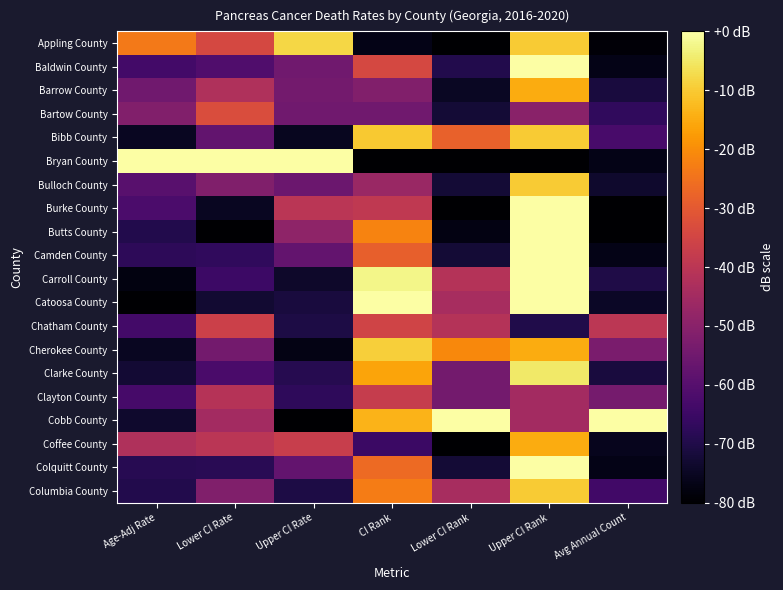

Reading right to left, transcribe all the data shown in this chart.

Appling County: Avg Annual Count=-78.9	Upper CI Rank=-10.0	Lower CI Rank=-80.0	CI Rank=-76.6	Upper CI Rate=-8.1	Lower CI Rate=-34.1	Age-Adj Rate=-23.7
Baldwin County: Avg Annual Count=-76.8	Upper CI Rank=0.0	Lower CI Rank=-69.7	CI Rank=-34.3	Upper CI Rate=-54.8	Lower CI Rate=-61.2	Age-Adj Rate=-63.7
Barrow County: Avg Annual Count=-71.4	Upper CI Rank=-15.0	Lower CI Rank=-74.8	CI Rank=-51.4	Upper CI Rate=-54.3	Lower CI Rate=-42.4	Age-Adj Rate=-54.7
Bartow County: Avg Annual Count=-67.0	Upper CI Rank=-50.0	Lower CI Rank=-72.3	CI Rank=-54.9	Upper CI Rate=-54.8	Lower CI Rate=-32.9	Age-Adj Rate=-51.4
Bibb County: Avg Annual Count=-62.7	Upper CI Rank=-10.0	Lower CI Rank=-28.4	CI Rank=-10.3	Upper CI Rate=-75.5	Lower CI Rate=-57.6	Age-Adj Rate=-75.1
Bryan County: Avg Annual Count=-76.8	Upper CI Rank=-80.0	Lower CI Rank=-80.0	CI Rank=-80.0	Upper CI Rate=0.0	Lower CI Rate=0.0	Age-Adj Rate=0.0
Bulloch County: Avg Annual Count=-73.5	Upper CI Rank=-10.0	Lower CI Rank=-72.3	CI Rank=-46.9	Upper CI Rate=-55.8	Lower CI Rate=-51.8	Age-Adj Rate=-59.6
Burke County: Avg Annual Count=-80.0	Upper CI Rank=0.0	Lower CI Rank=-80.0	CI Rank=-38.9	Upper CI Rate=-40.3	Lower CI Rate=-75.3	Age-Adj Rate=-62.0
Butts County: Avg Annual Count=-80.0	Upper CI Rank=0.0	Lower CI Rank=-77.4	CI Rank=-21.7	Upper CI Rate=-48.8	Lower CI Rate=-80.0	Age-Adj Rate=-69.4
Camden County: Avg Annual Count=-76.8	Upper CI Rank=0.0	Lower CI Rank=-72.3	CI Rank=-28.6	Upper CI Rate=-57.4	Lower CI Rate=-67.1	Age-Adj Rate=-67.8
Carroll County: Avg Annual Count=-70.3	Upper CI Rank=0.0	Lower CI Rank=-41.3	CI Rank=-2.3	Upper CI Rate=-74.0	Lower CI Rate=-64.7	Age-Adj Rate=-77.6
Catoosa County: Avg Annual Count=-74.6	Upper CI Rank=0.0	Lower CI Rank=-43.9	CI Rank=0.0	Upper CI Rate=-71.4	Lower CI Rate=-72.9	Age-Adj Rate=-80.0
Chatham County: Avg Annual Count=-40.0	Upper CI Rank=-70.0	Lower CI Rank=-41.3	CI Rank=-35.4	Upper CI Rate=-70.4	Lower CI Rate=-36.5	Age-Adj Rate=-63.7
Cherokee County: Avg Annual Count=-53.0	Upper CI Rank=-15.0	Lower CI Rank=-20.6	CI Rank=-9.1	Upper CI Rate=-77.0	Lower CI Rate=-54.1	Age-Adj Rate=-75.1
Clarke County: Avg Annual Count=-71.4	Upper CI Rank=-5.0	Lower CI Rank=-54.2	CI Rank=-16.0	Upper CI Rate=-68.9	Lower CI Rate=-62.4	Age-Adj Rate=-72.7
Clayton County: Avg Annual Count=-54.1	Upper CI Rank=-45.0	Lower CI Rank=-54.2	CI Rank=-37.7	Upper CI Rate=-67.4	Lower CI Rate=-41.2	Age-Adj Rate=-62.9
Cobb County: Avg Annual Count=0.0	Upper CI Rank=-45.0	Lower CI Rank=0.0	CI Rank=-13.7	Upper CI Rate=-80.0	Lower CI Rate=-44.7	Age-Adj Rate=-73.5
Coffee County: Avg Annual Count=-75.7	Upper CI Rank=-15.0	Lower CI Rank=-80.0	CI Rank=-65.1	Upper CI Rate=-37.2	Lower CI Rate=-40.0	Age-Adj Rate=-42.4
Colquitt County: Avg Annual Count=-76.8	Upper CI Rank=0.0	Lower CI Rank=-72.3	CI Rank=-26.3	Upper CI Rate=-57.4	Lower CI Rate=-68.2	Age-Adj Rate=-68.6
Columbia County: Avg Annual Count=-63.8	Upper CI Rank=-10.0	Lower CI Rank=-43.9	CI Rank=-22.9	Upper CI Rate=-70.4	Lower CI Rate=-51.8	Age-Adj Rate=-69.4